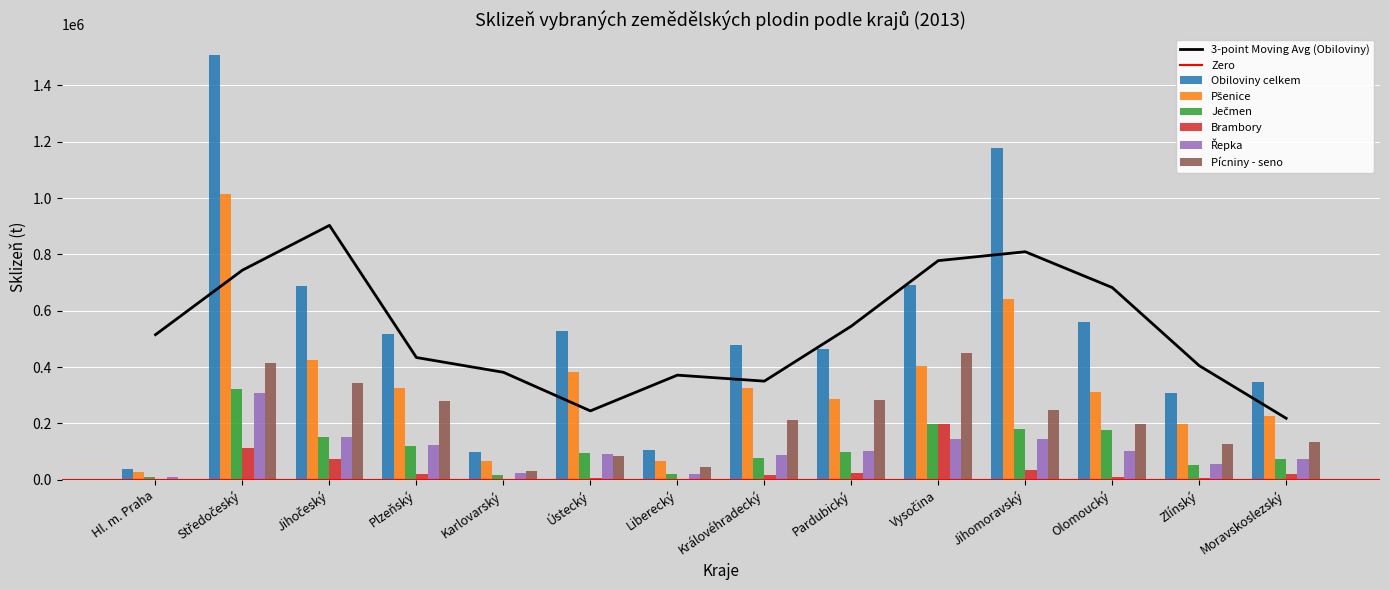

At which label does Pícniny - seno reach its minimum?

Hl. m. Praha